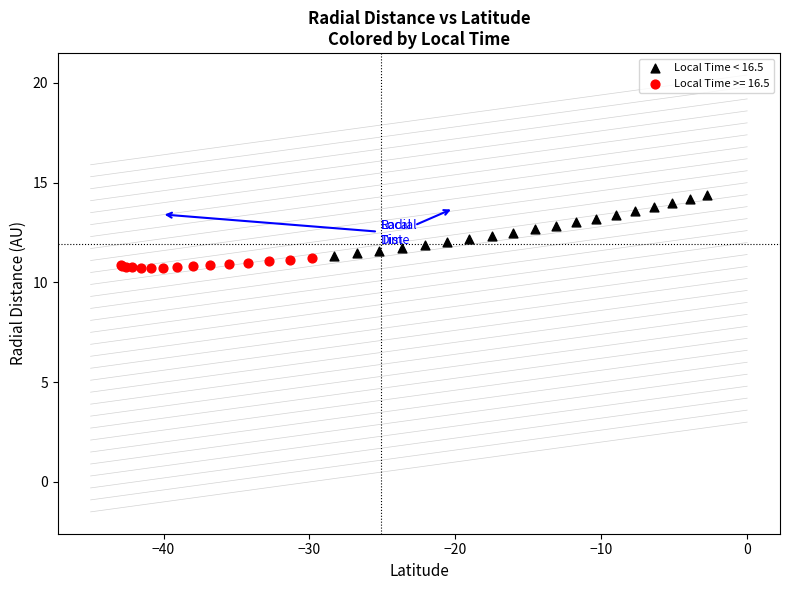

Which series contains the highest Y value?

Local Time < 16.5